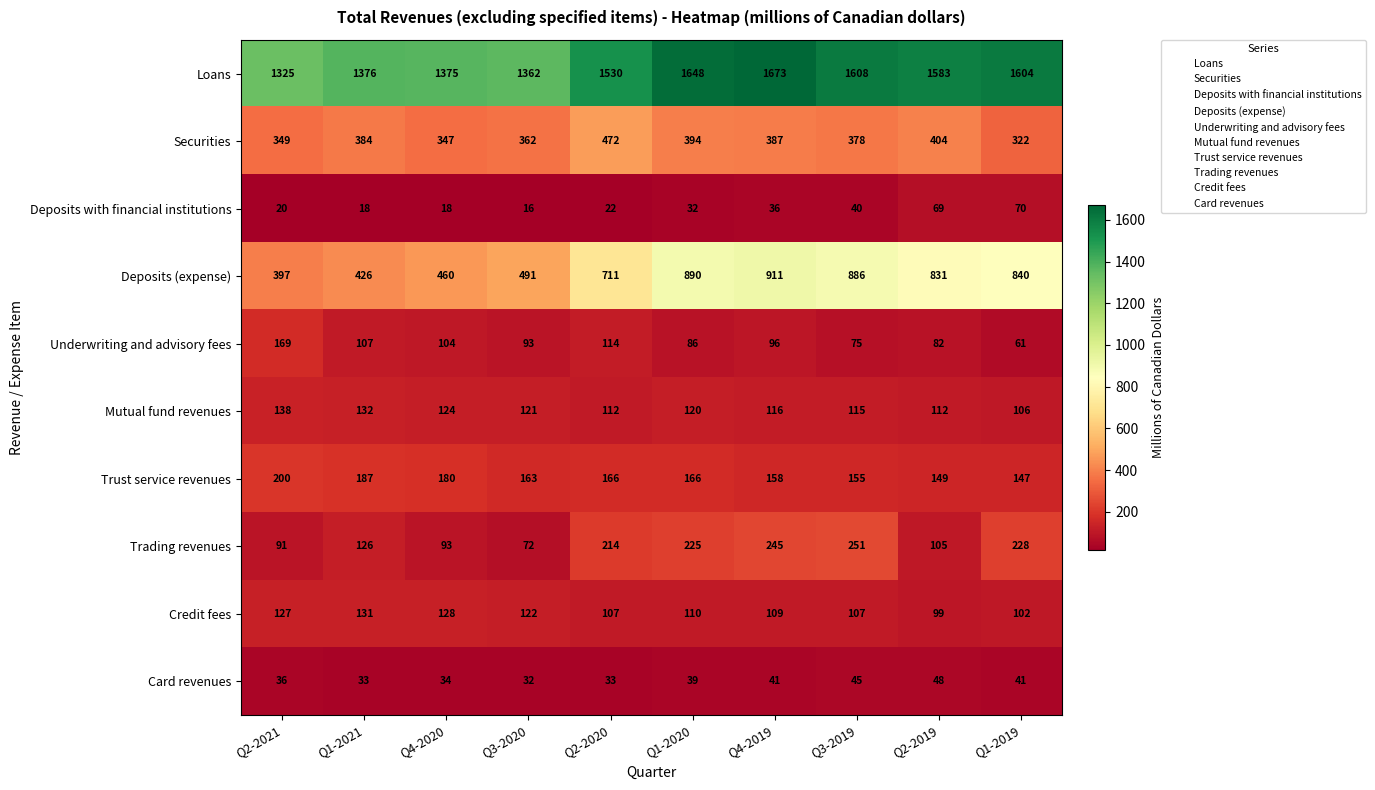

At Q1-2021, list the series in order from smallest to largest.

Deposits with financial institutions, Card revenues, Underwriting and advisory fees, Trading revenues, Credit fees, Mutual fund revenues, Trust service revenues, Securities, Deposits (expense), Loans